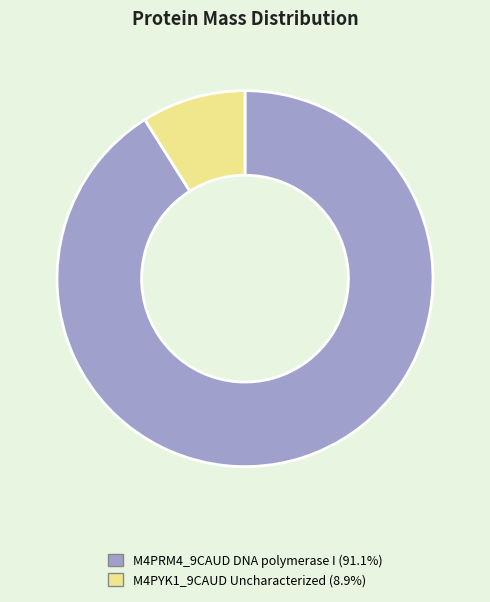

Rank the categories by value from lowest to highest.

M4PYK1_9CAUD Uncharacterized, M4PRM4_9CAUD DNA polymerase I